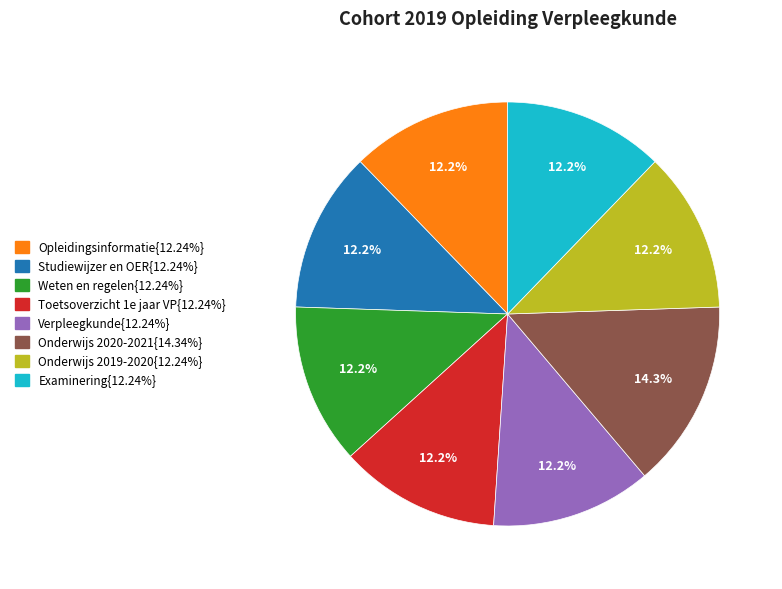

Is there a majority slice in this chart?

No